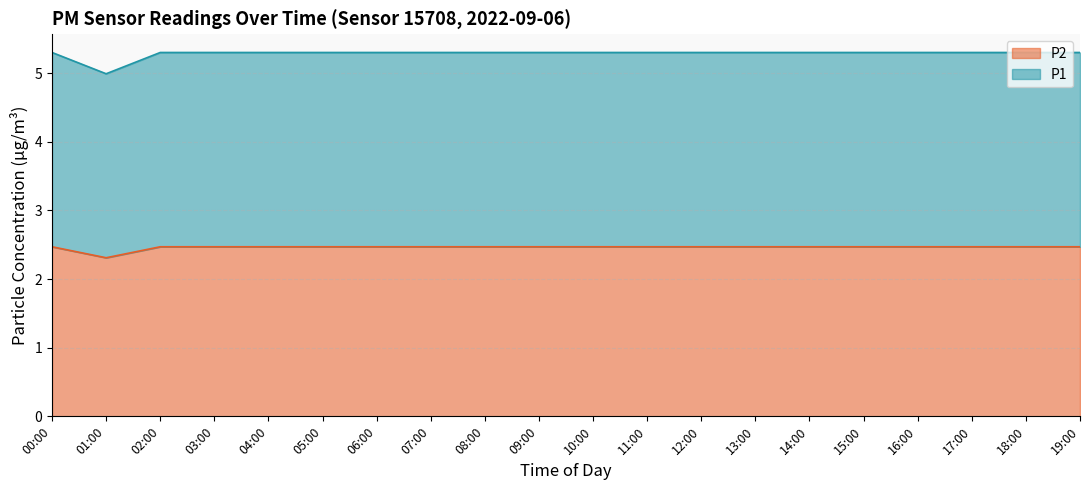

What is the total value across all series at 11:00?

5.3